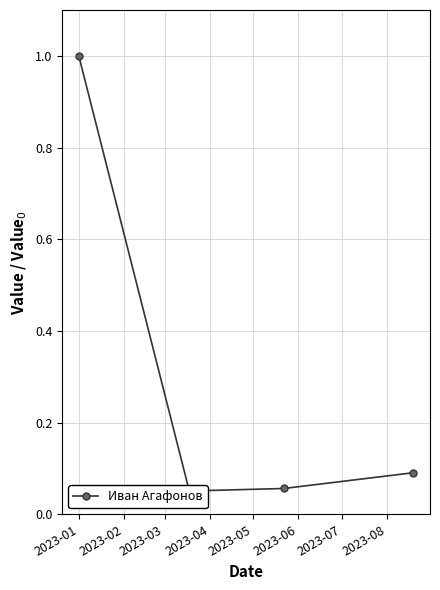

Reading left to right, transcribe all the data shown in this chart.

1.0	0.1	0.1	0.1